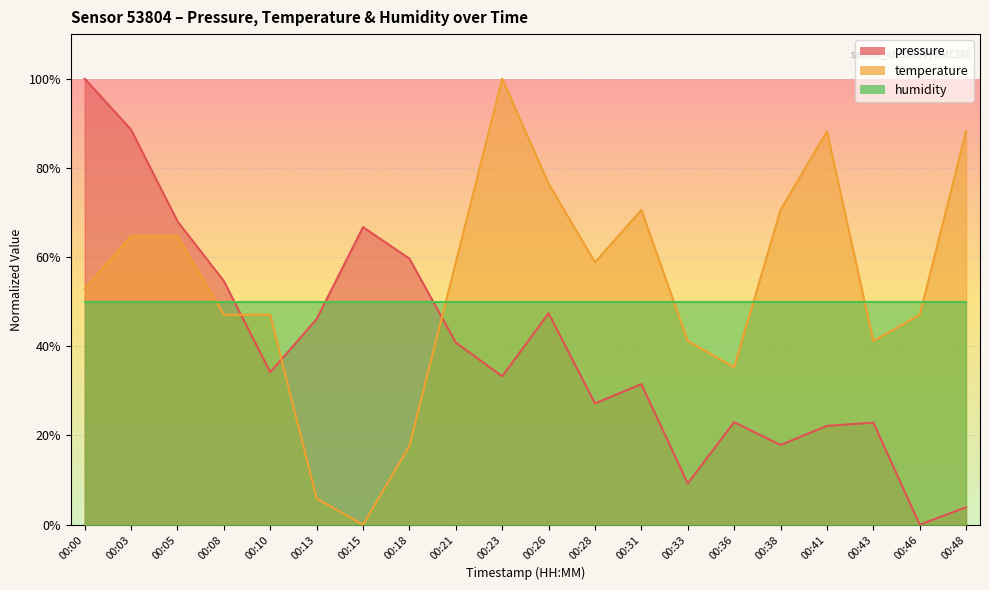

Which series ends up on top after the final intersection of temperature and pressure?

temperature